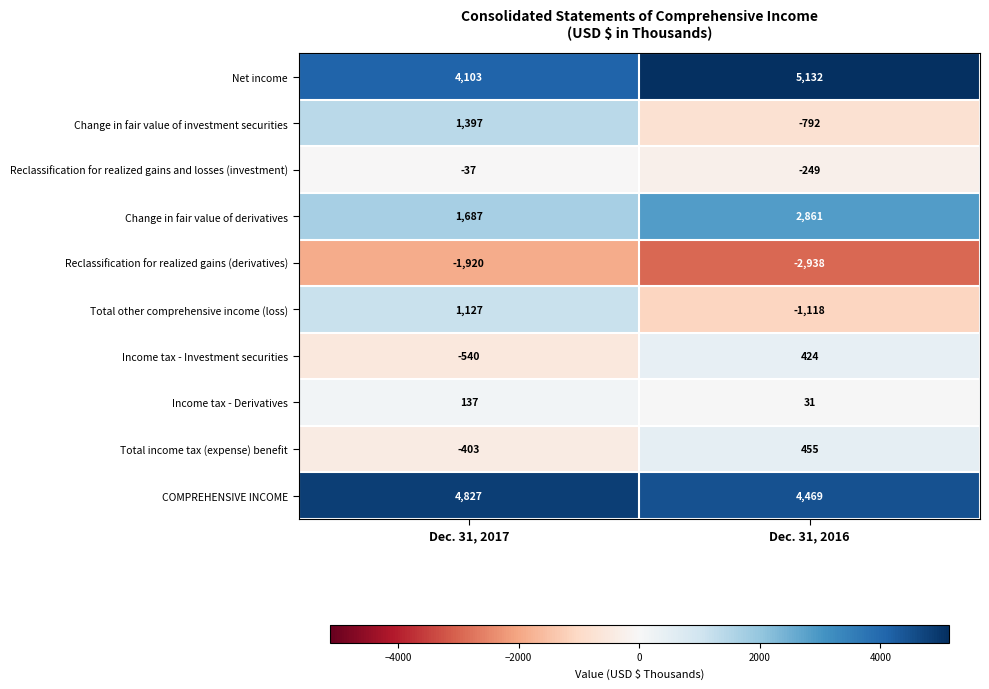

Between Dec. 31, 2017 and Dec. 31, 2016, which series saw the biggest shift?

Total other comprehensive income (loss)